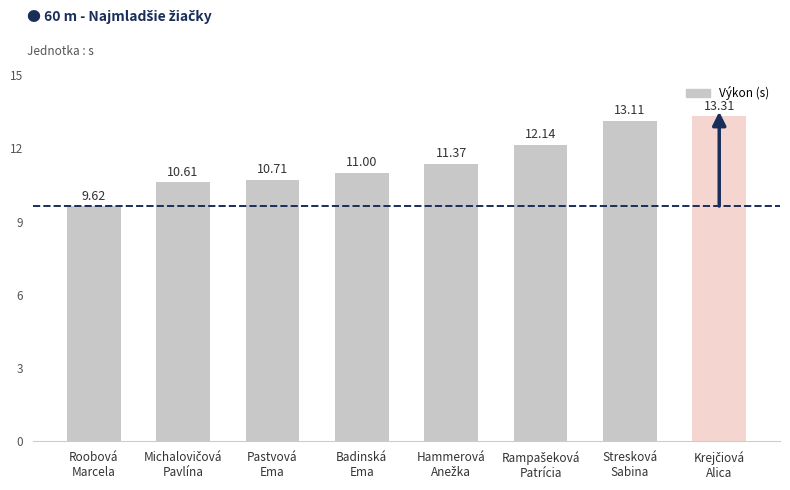

What is the difference between the maximum and minimum values?

3.7